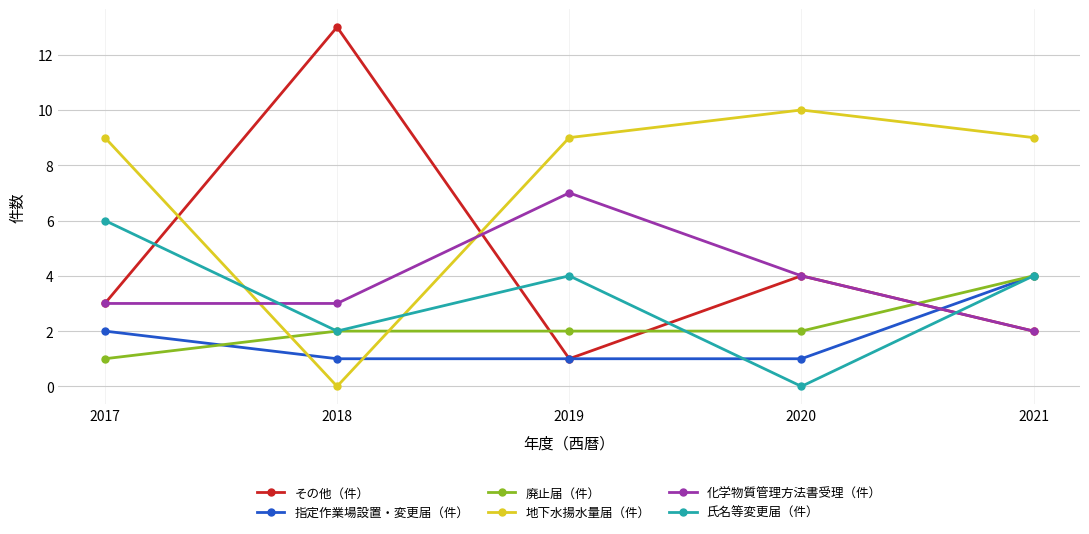

Count the 指定作業場設置・変更届（件） values in the range 1 to 2.

4